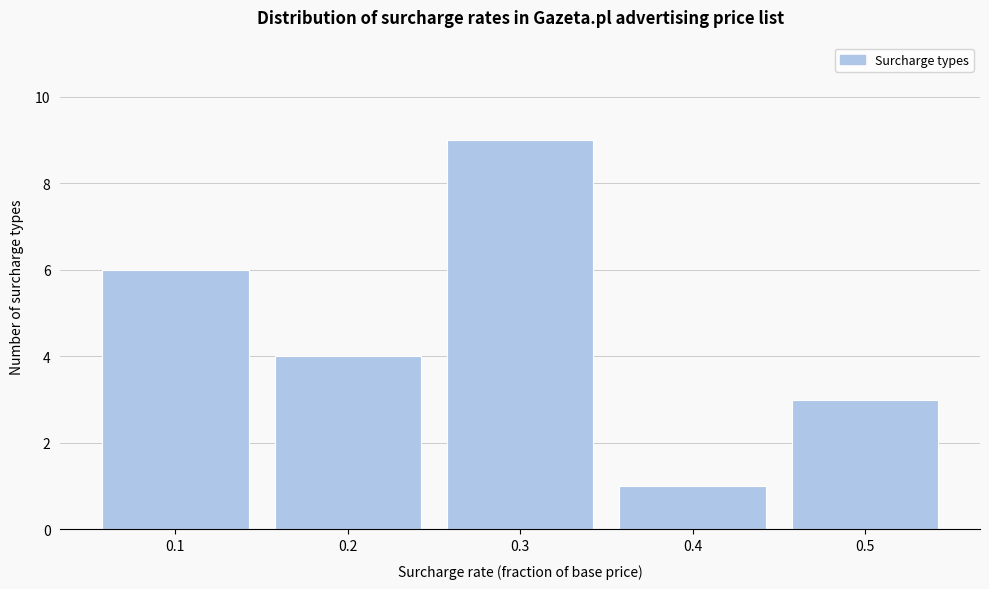

Over which range of the x-axis is the bar tallest?

0.25 to 0.35